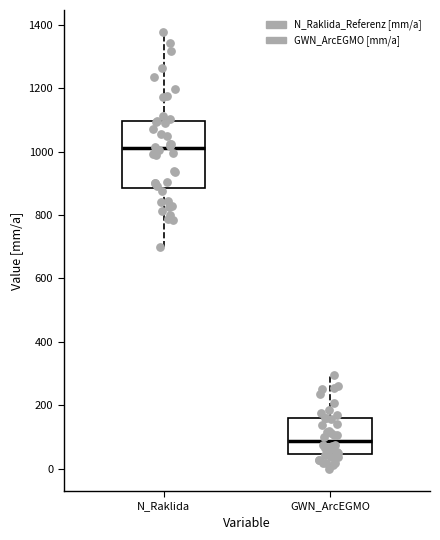

Reading left to right, read every box against the y-axis: the position of its median line, the range the box covers, and the ends of its whiskers. The values are not printed on the chart, so give them approximately, as read against the axis.

N_Raklida: median 1020, box 880 to 1100, whiskers 700 to 1380
GWN_ArcEGMO: median 80, box 40 to 160, whiskers 0 to 300